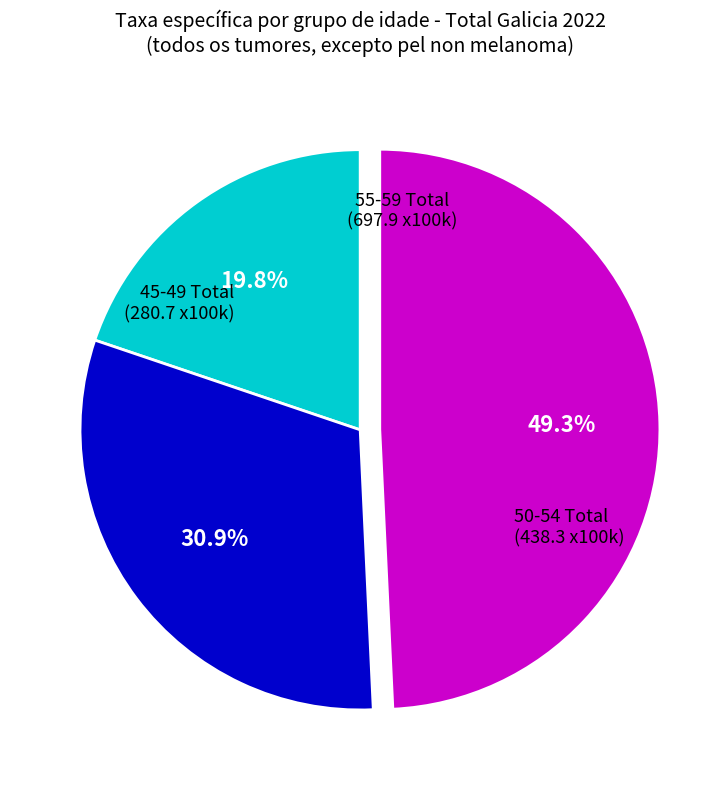

Is there a majority slice in this chart?

No